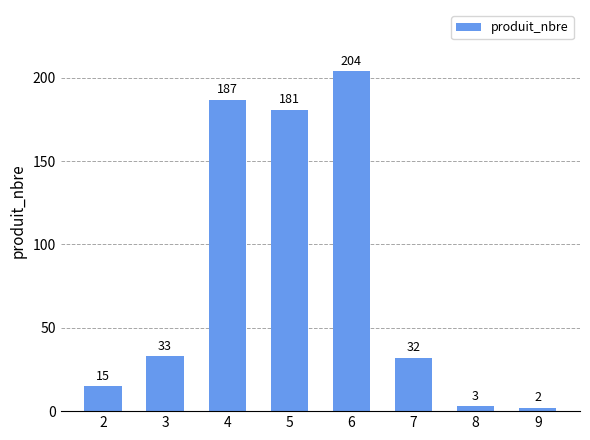

What is the difference between the second highest and minimum values?

185